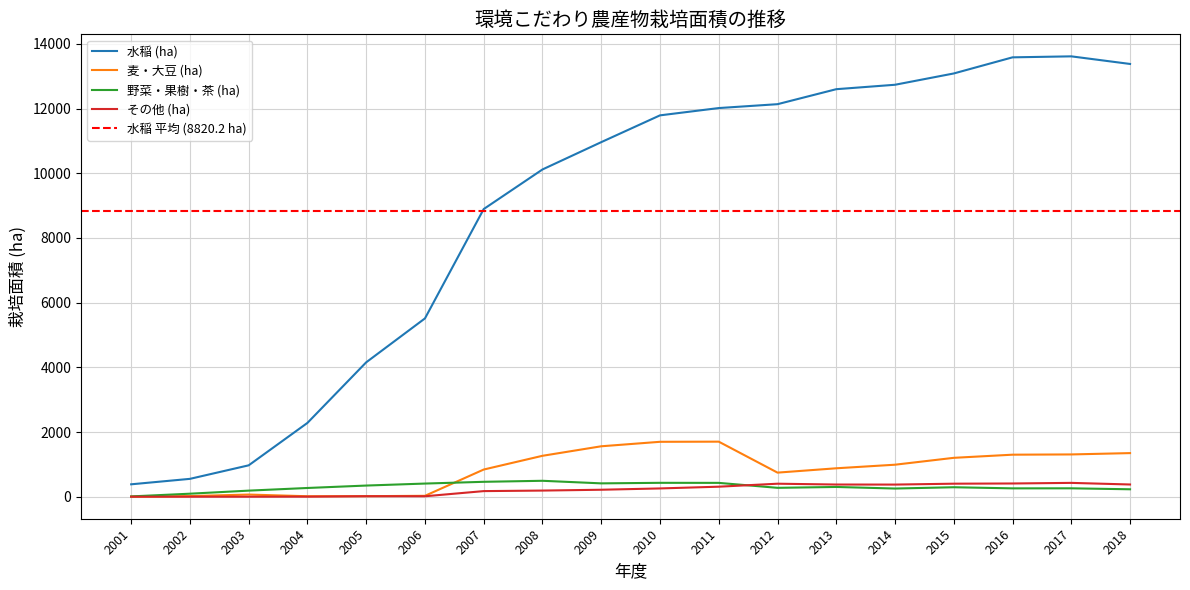

At 2002, list the series in order from largest to smallest.

水稲 (ha), 野菜・果樹・茶 (ha), 麦・大豆 (ha), その他 (ha)